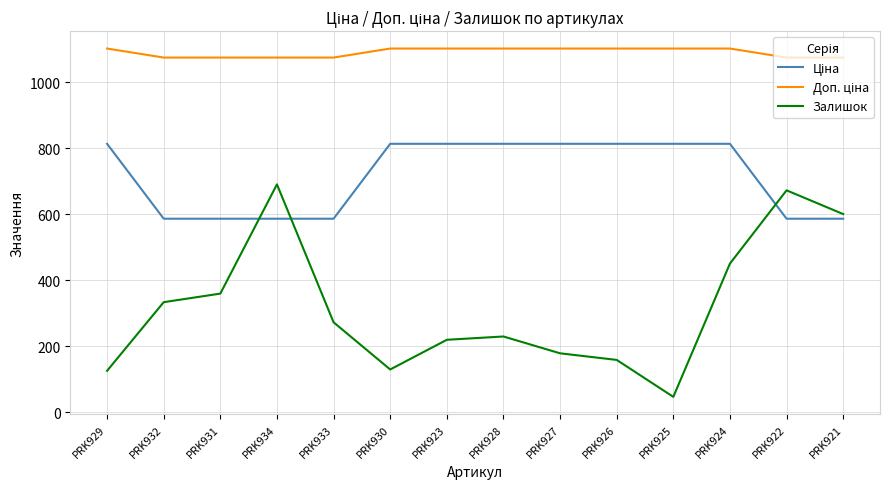

How many distinct data groups are displayed?

3